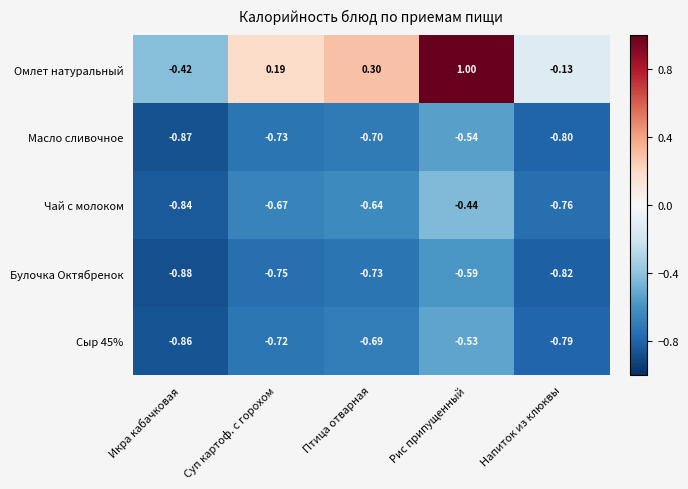

Which category has the lowest value across all series?

Икра кабачковая